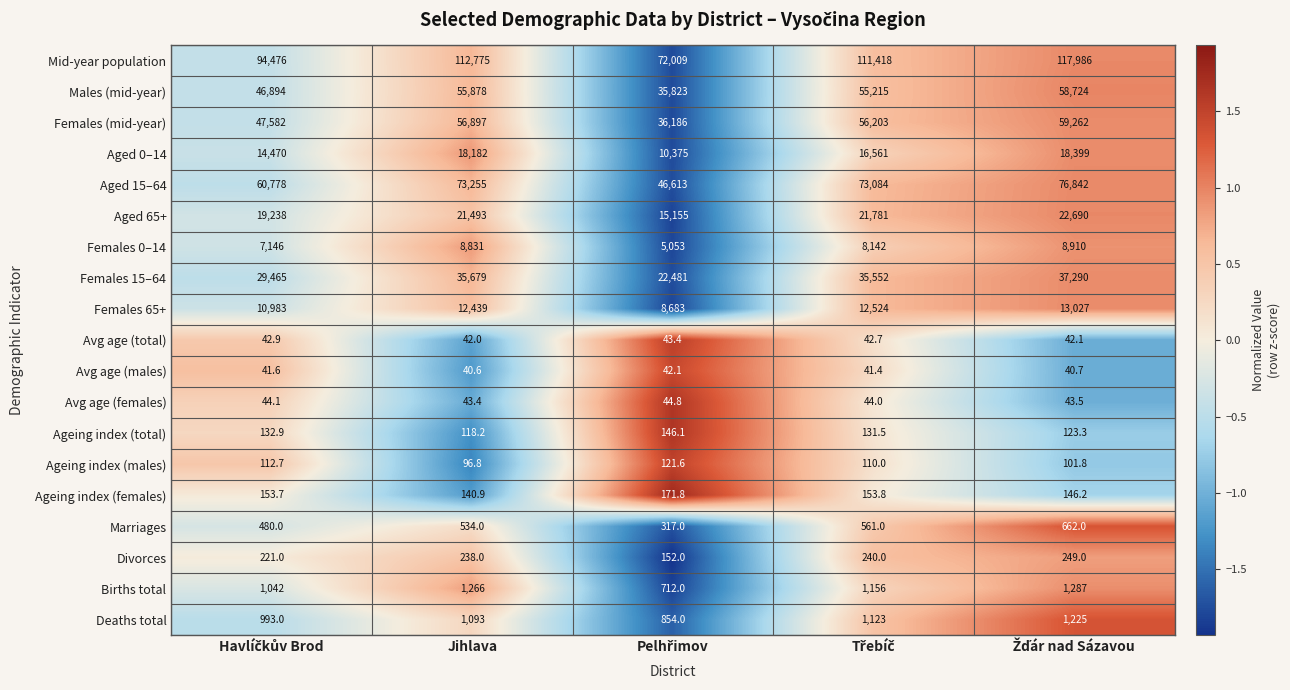

How many series are shown in this chart?

19